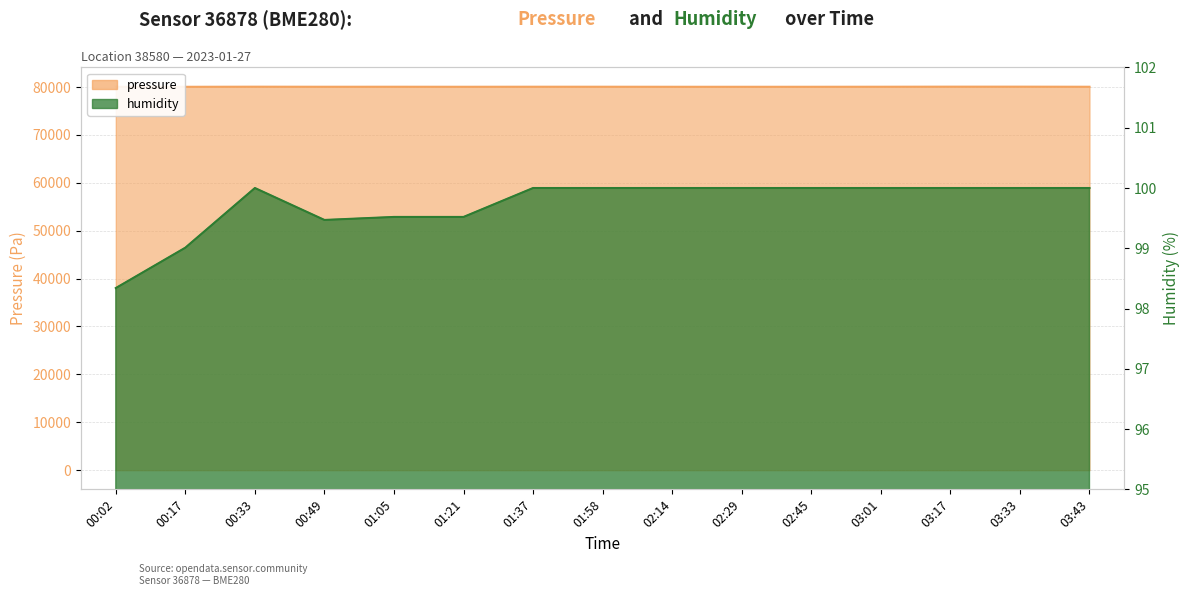

Rank the series by their average value, from lowest to highest.

humidity, pressure